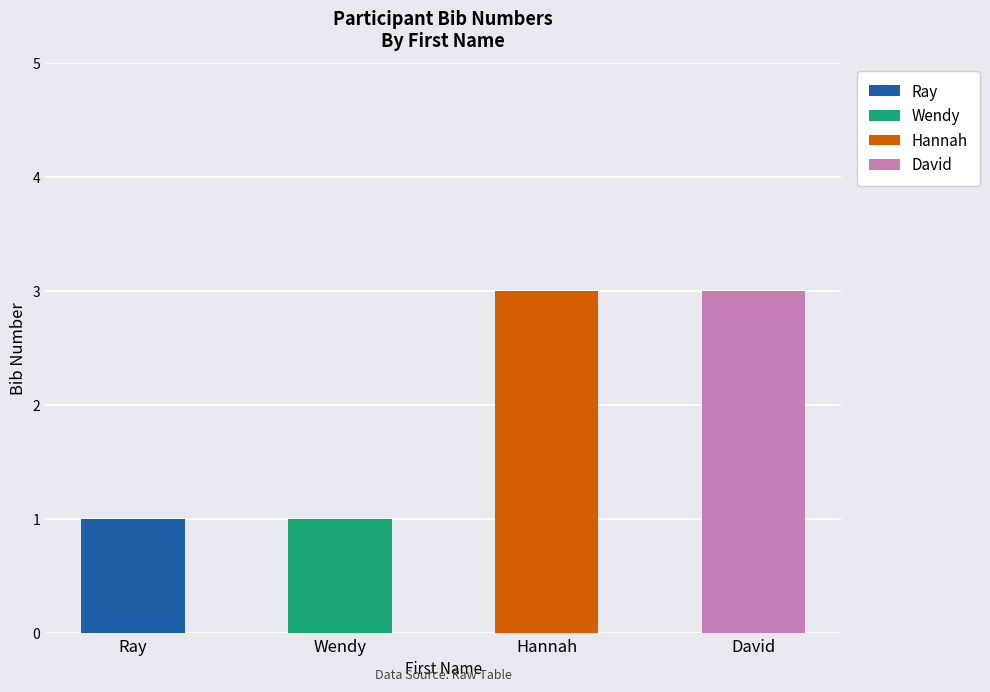

What is the difference between the values at Wendy and Hannah?

2